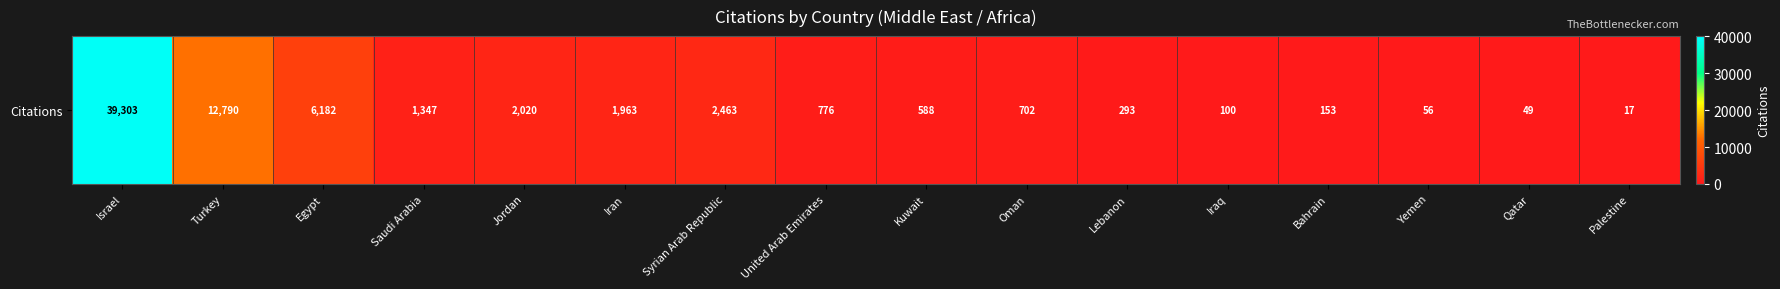

The chart shows a value of 702 at Oman. True or false?

True